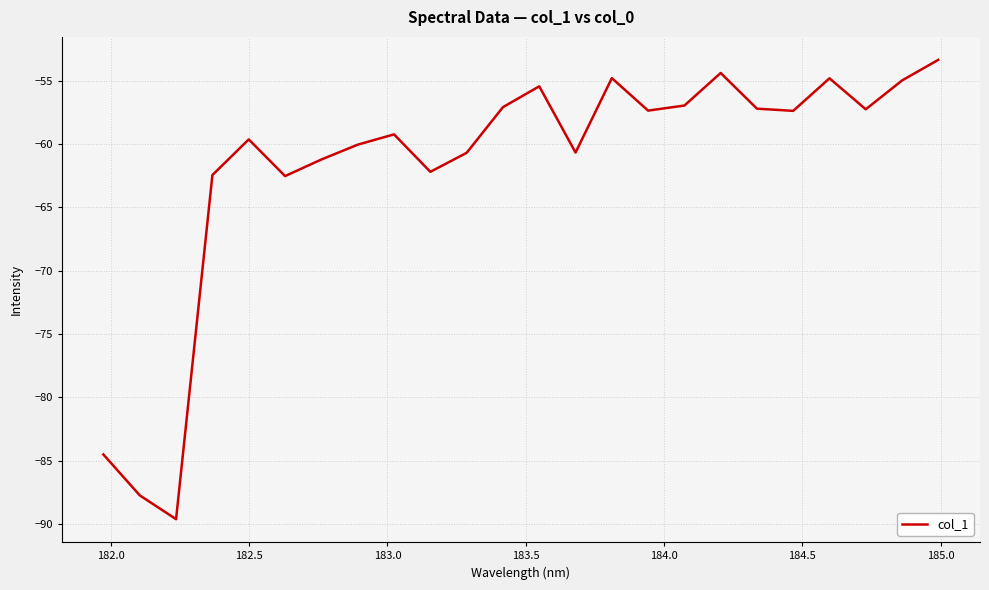

What is the greatest value displayed?

-53.4